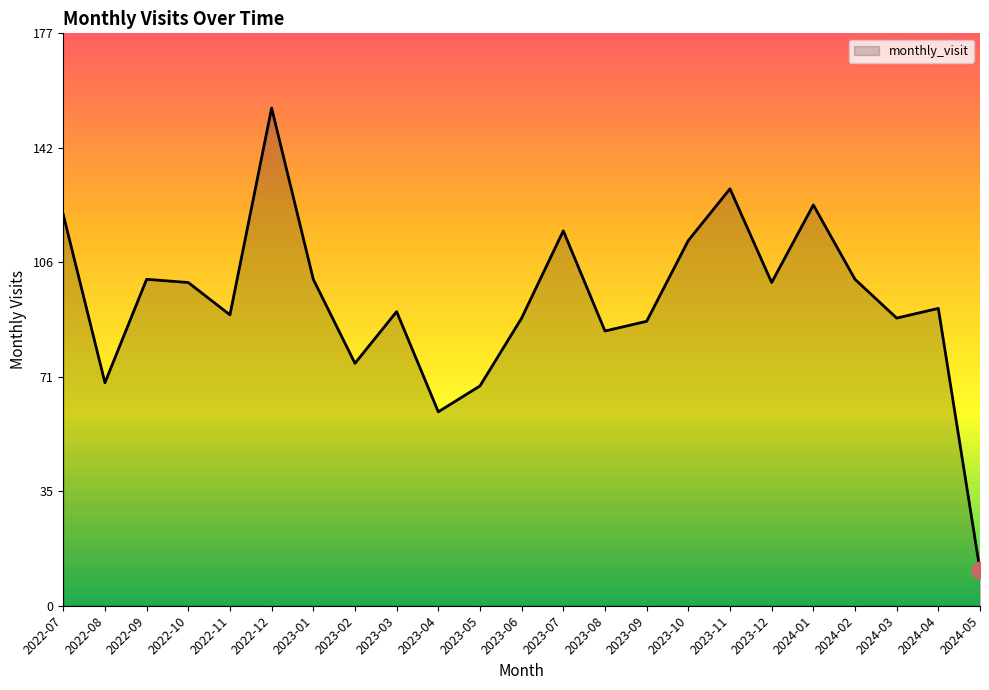

What is the difference between the maximum and second lowest values?

94